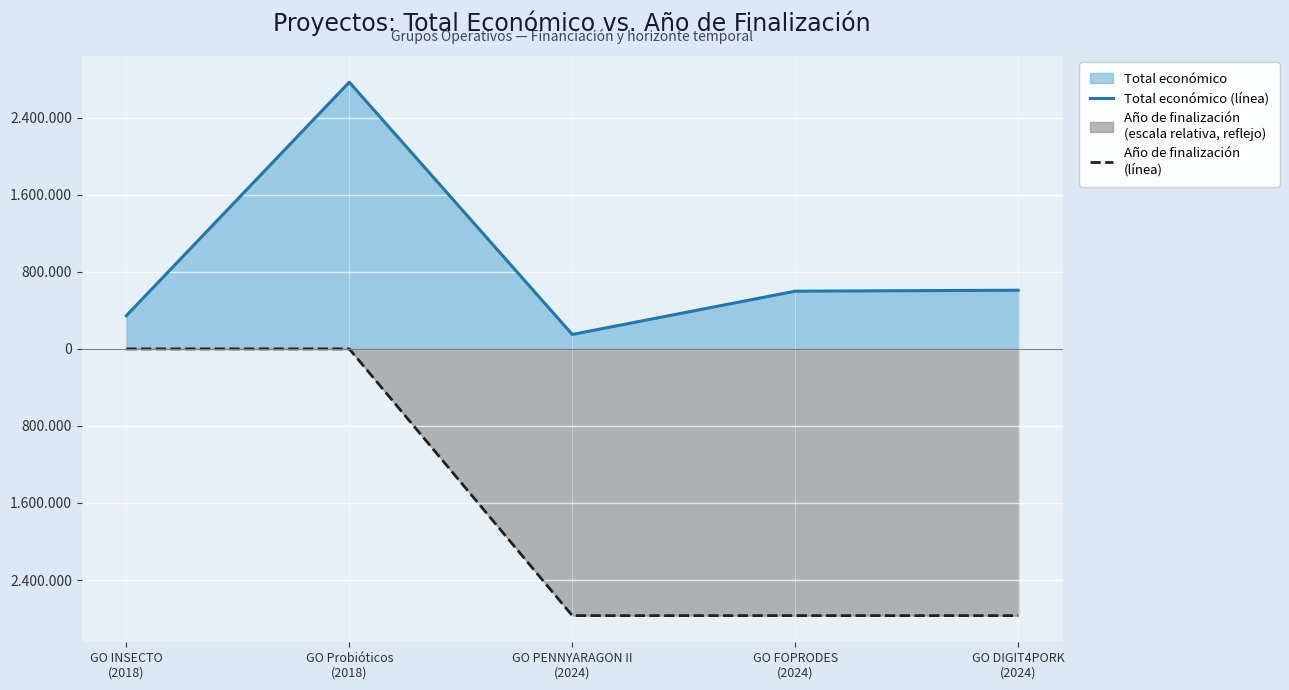

Between GO INSECTO
(2018) and GO FOPRODES
(2024), which series saw the biggest shift?

Año de finalización
(línea)